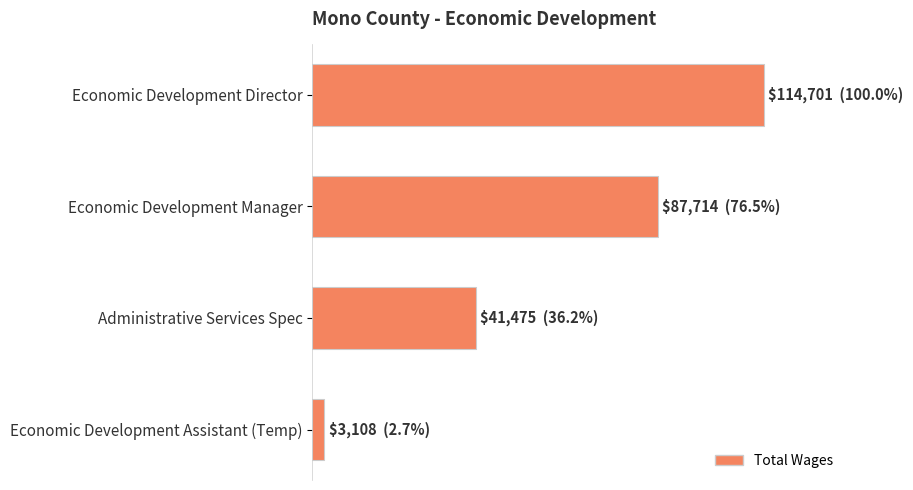

What is the minimum value shown in the chart?

3108